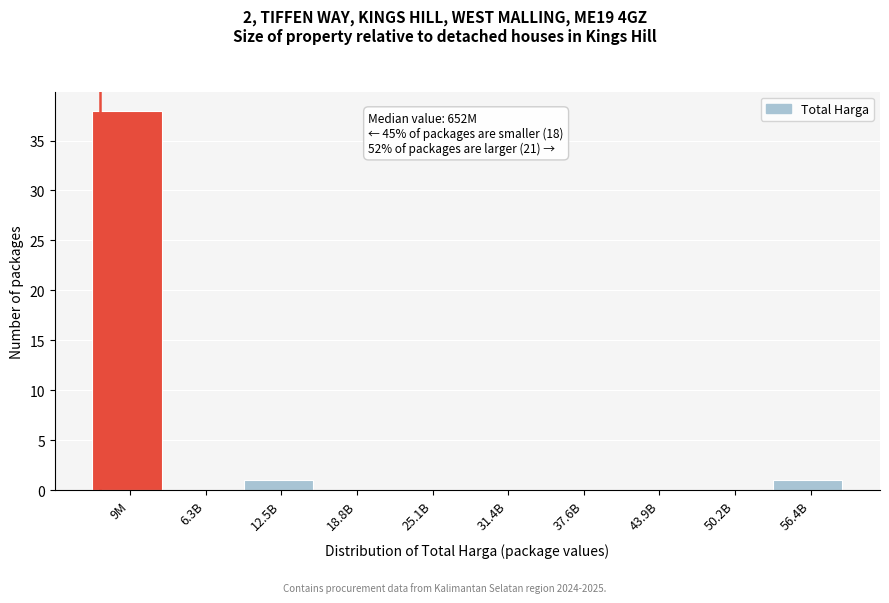

Reading left to right, list all the values displayed in this chart.

9M=38	6.3B=0	12.5B=1	18.8B=0	25.1B=0	31.4B=0	37.6B=0	43.9B=0	50.2B=0	56.4B=1